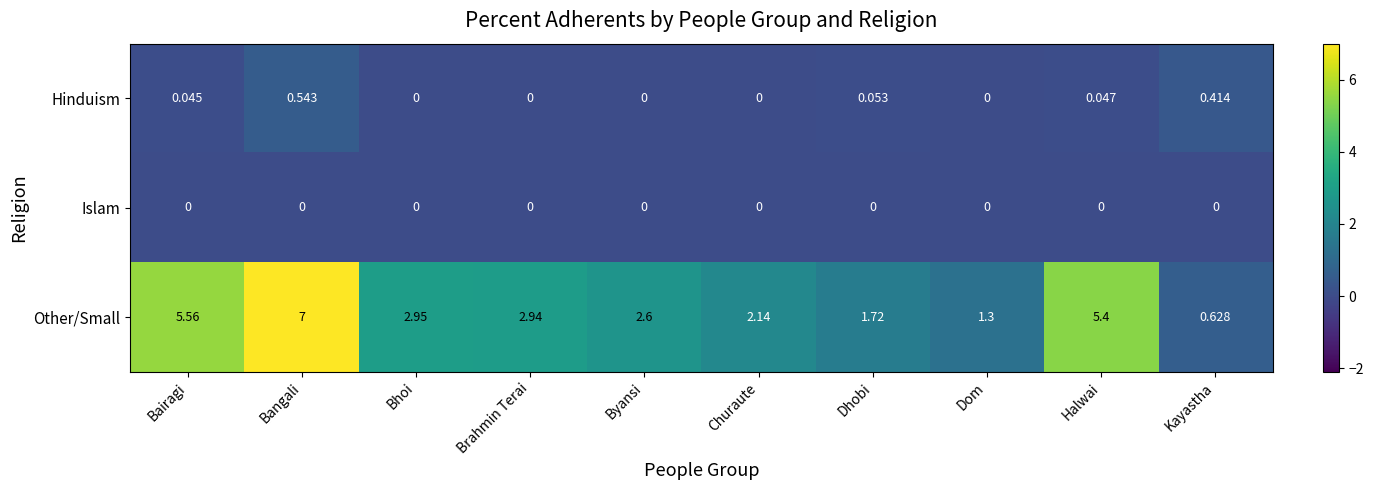

Rank the series by their maximum value, from highest to lowest.

Other/Small, Hinduism, Islam